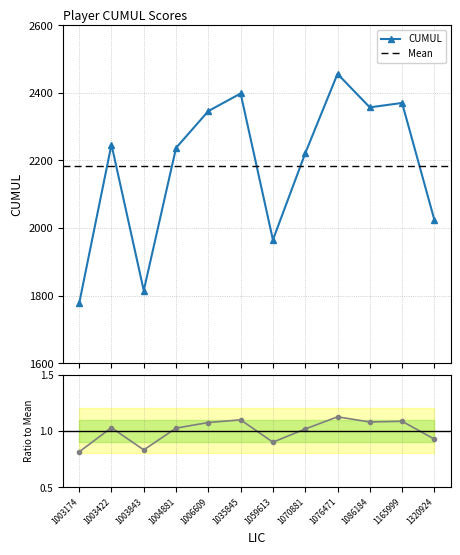

List the labels in order of value, smallest first.

1003174, 1003843, 1059613, 1320924, 1070881, 1004881, 1003422, 1006609, 1086184, 1165999, 1035845, 1076471